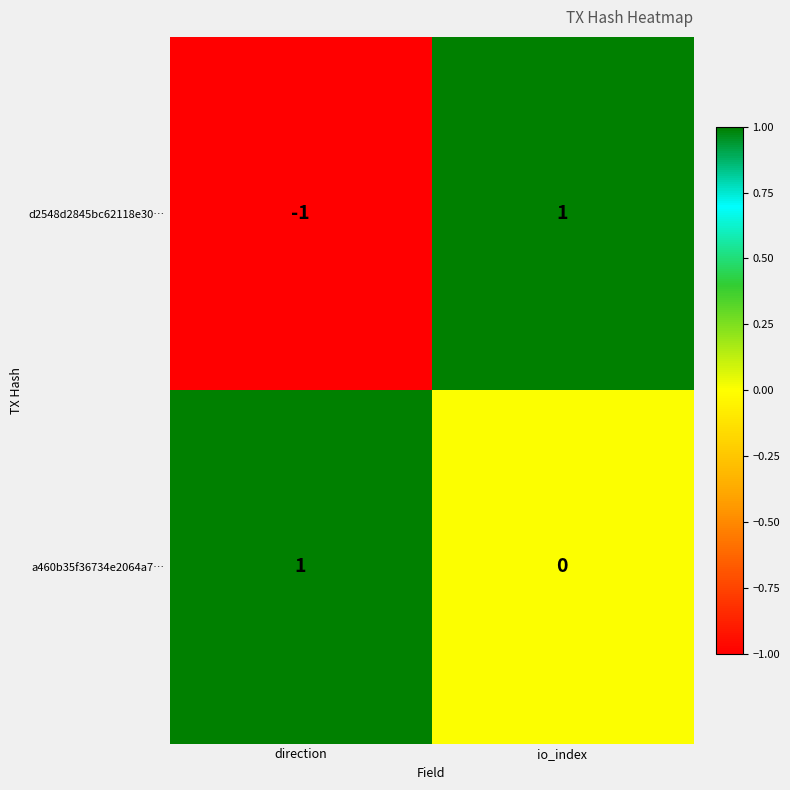

Rank the series by their average value, from highest to lowest.

a460b35f36734e2064a7…, d2548d2845bc62118e30…